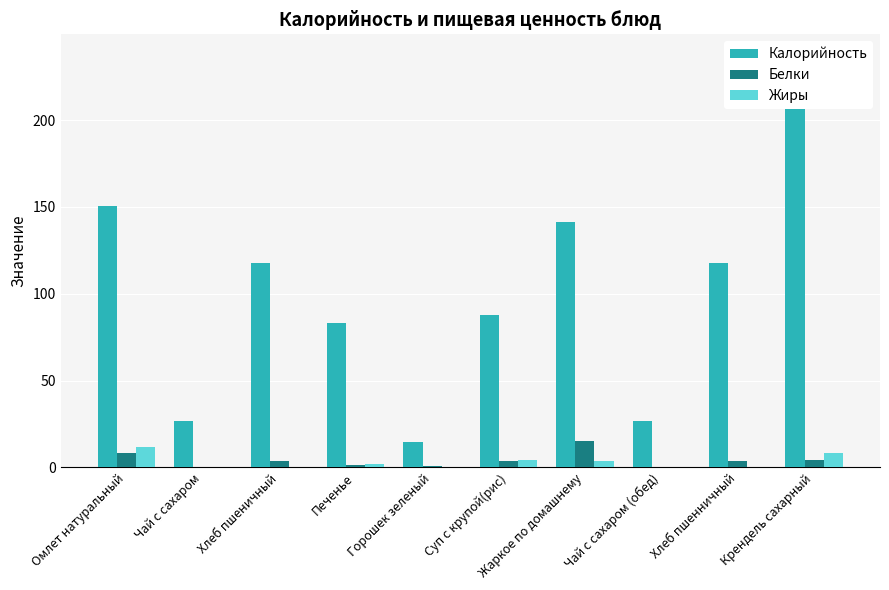

At how many categories does at least one series exceed 51?

7